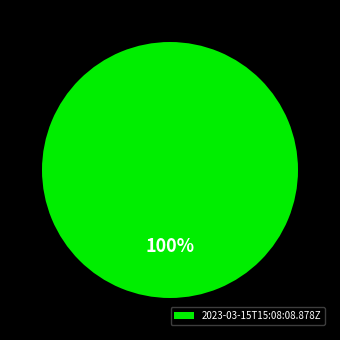

To the nearest percent, what portion does 2023-03-15T15:08:08.878Z represent?

100%